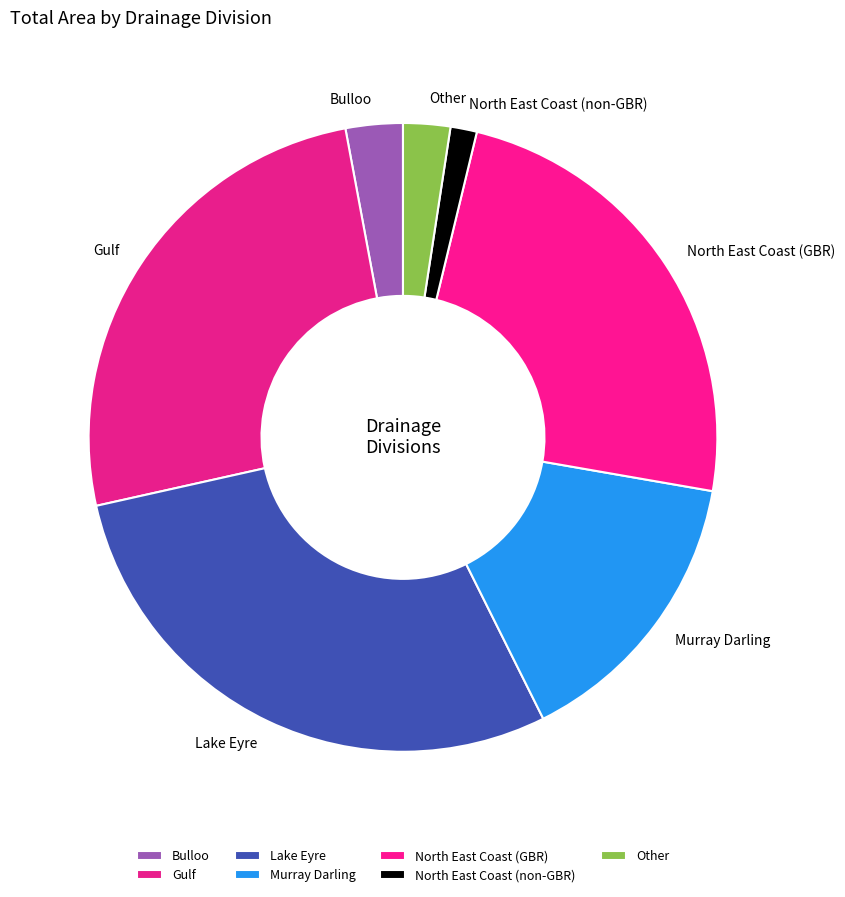

Does North East Coast (non-GBR) account for over 50% of the chart?

No